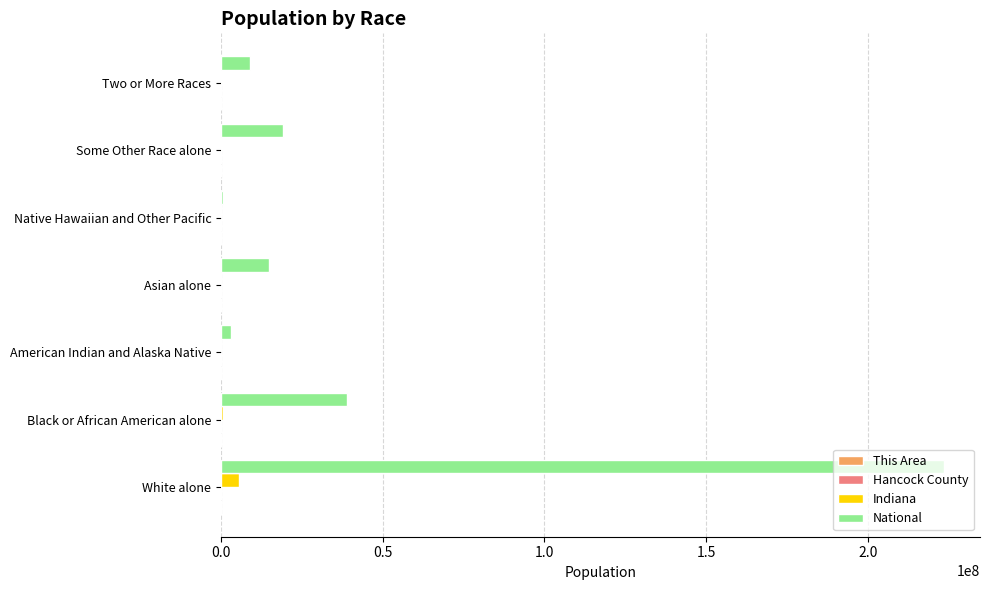

Which category has the highest value across all series?

White alone